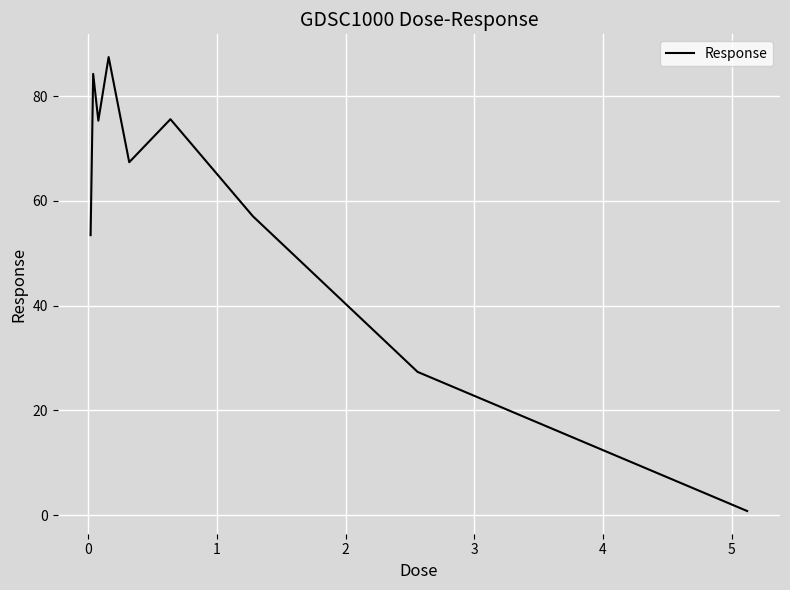

What is the difference between the second highest and second lowest values?

56.9